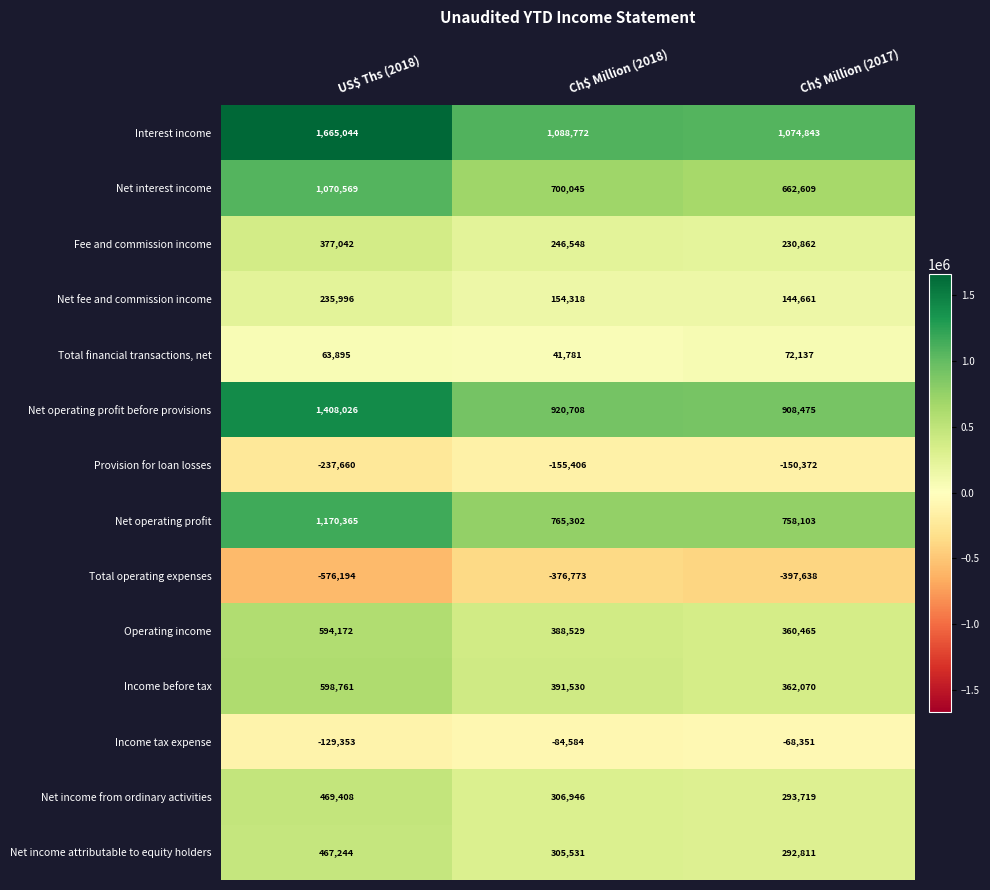

At which category is the sum across all series the highest?

US$ Ths (2018)